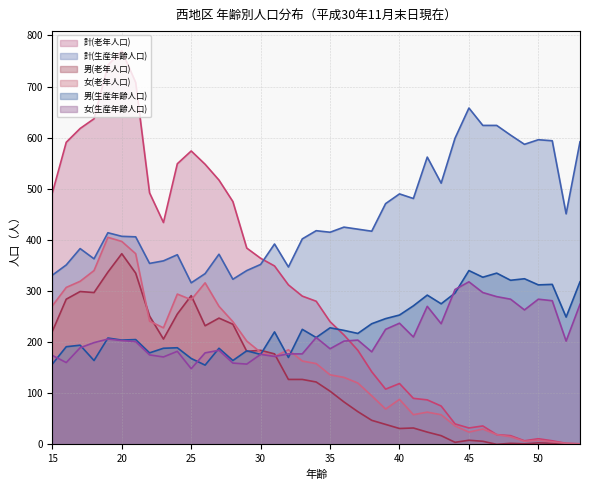

Does the chart display data point markers on the line(s)?

No